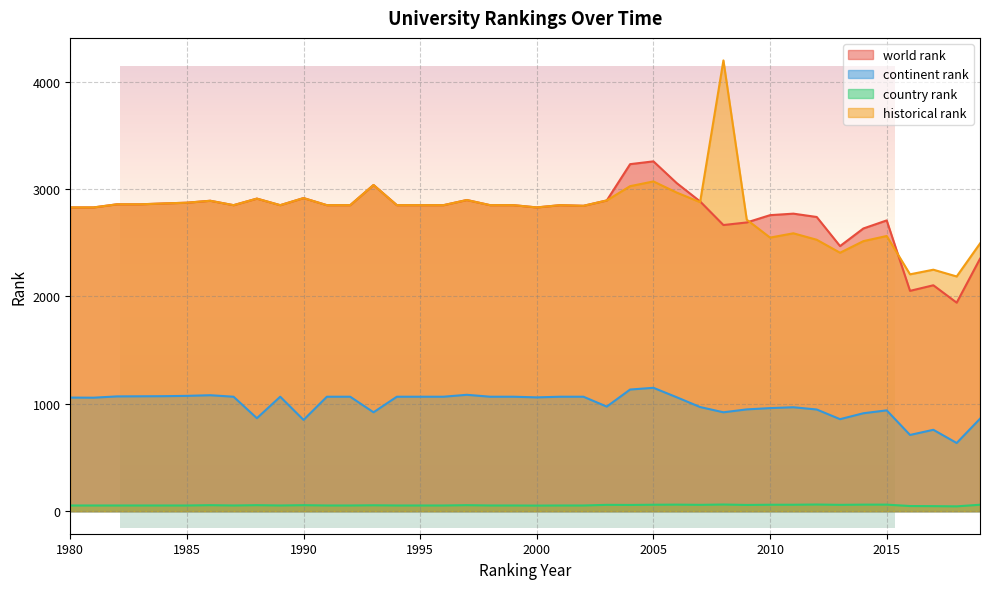

In country rank, how many points are higher than both neighbors (excluding endpoints)?

9